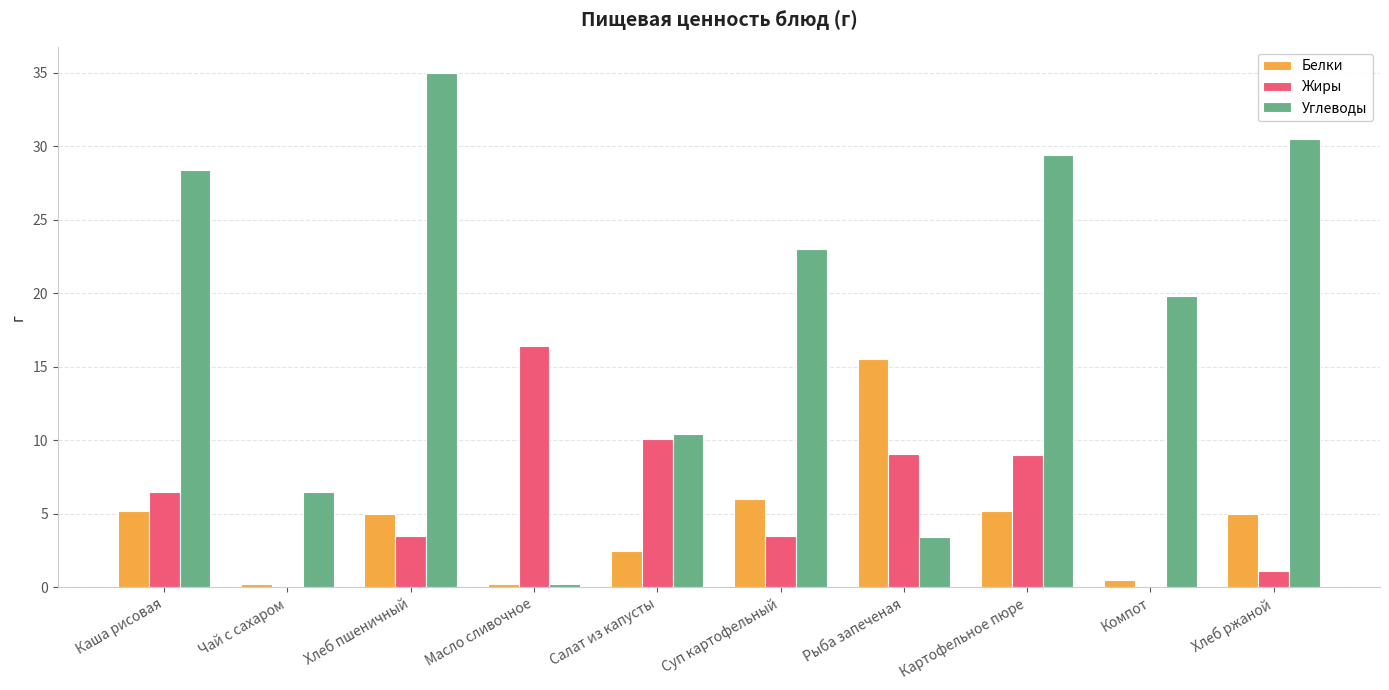

Read the Углеводы value at Масло сливочное.

0.2